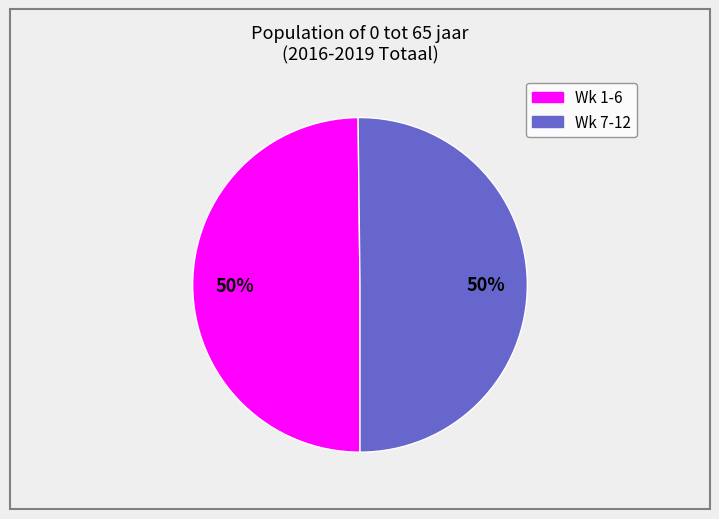

To the nearest percent, what is the average slice percentage?

50%